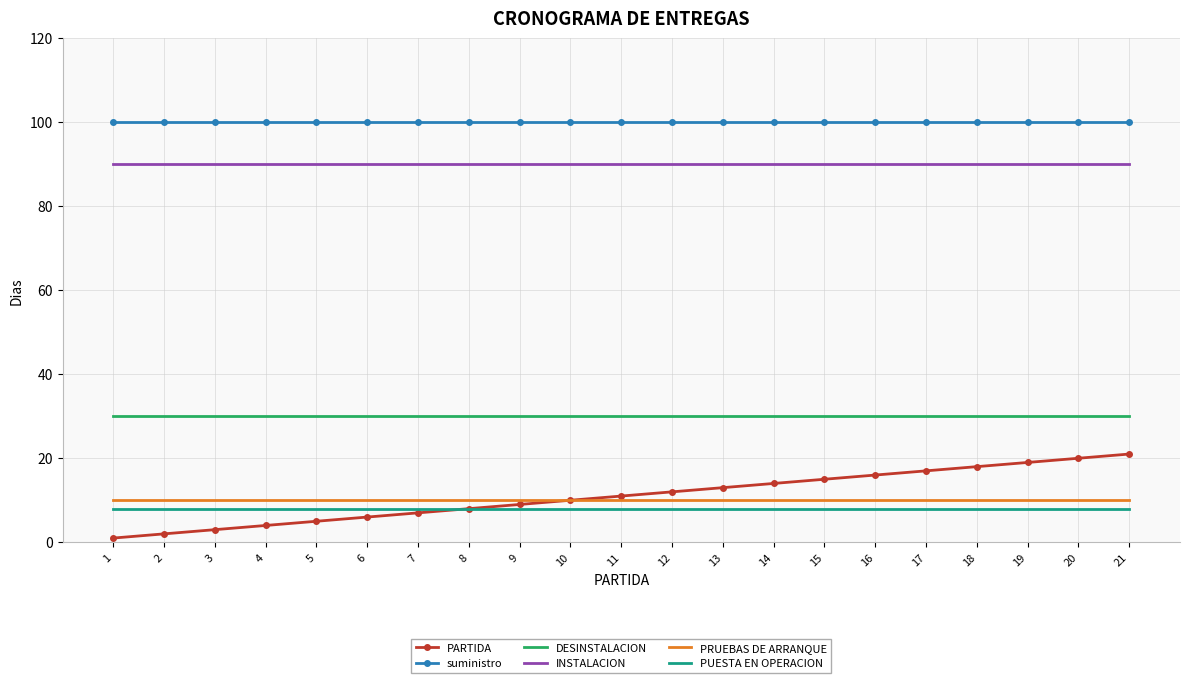

Between 5 and 20, which series saw the biggest shift?

PARTIDA